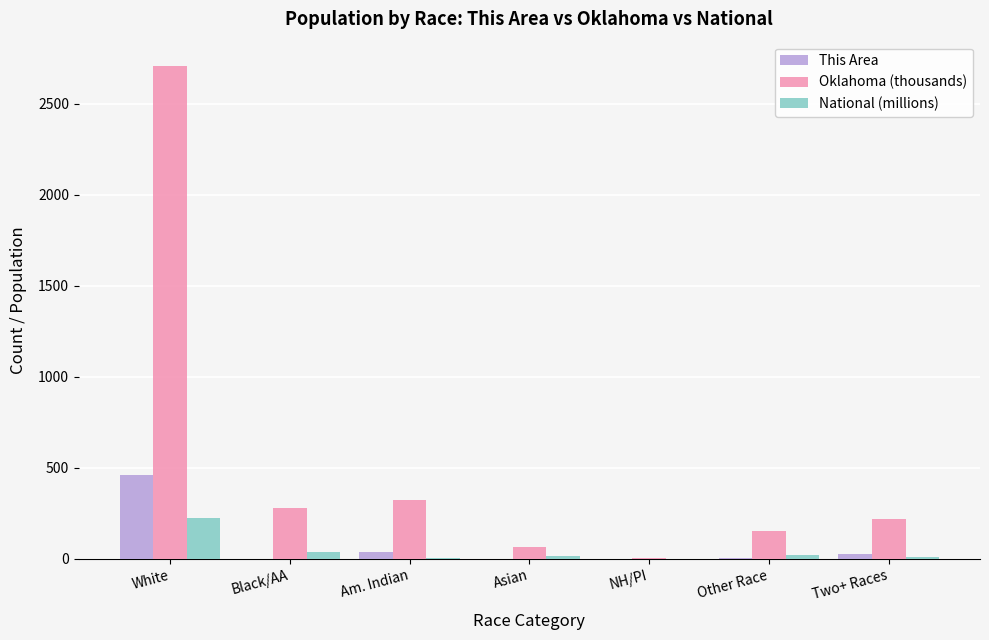

What is the sum of the Oklahoma (thousands) values at Two+ Races and Black/AA?

499.0